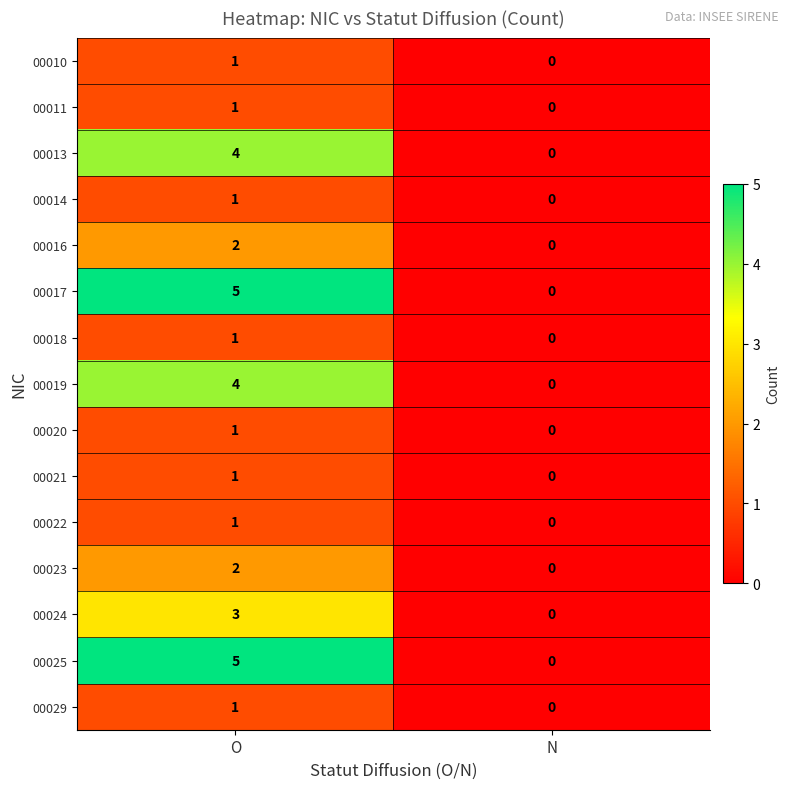

What is the spread (max minus min) of values at O?

4